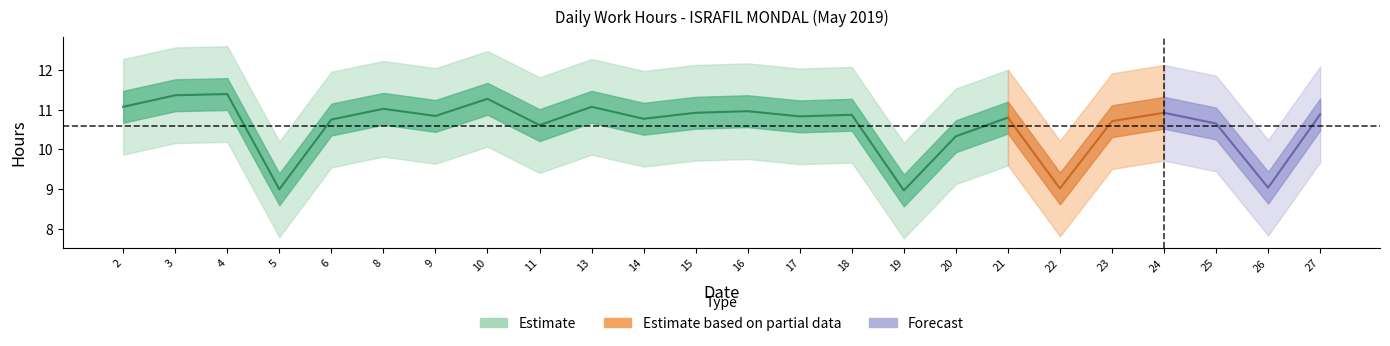

How many categories are shown in the chart?

24